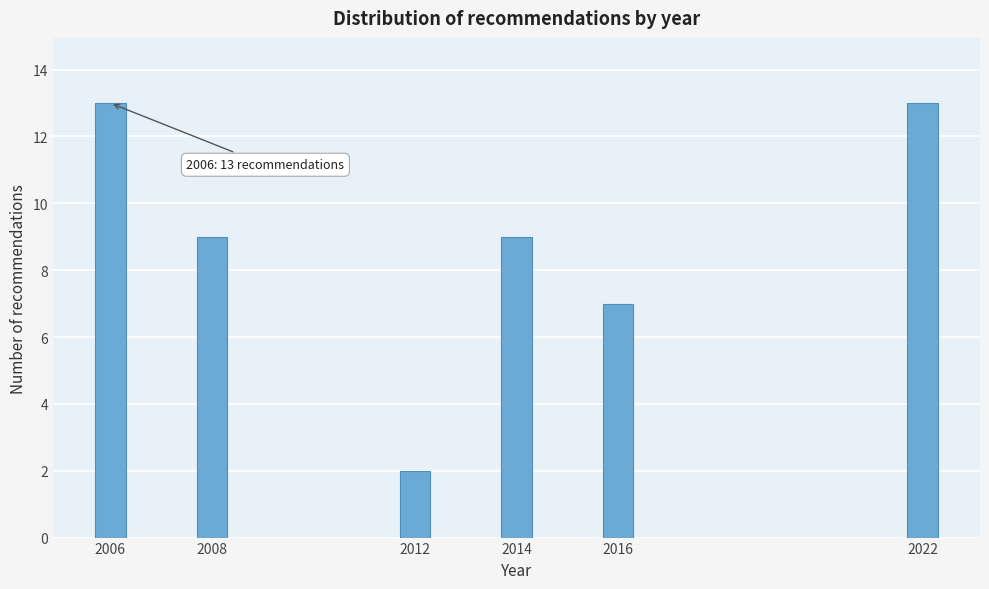

Reading left to right, extract all data points from this chart.

13	9	2	9	7	13